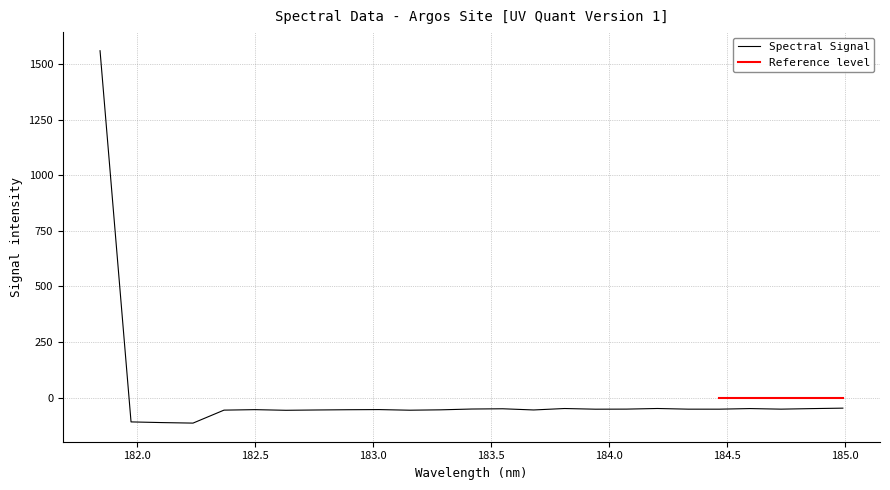

List the labels in order of value, smallest first.

182.2359681898, 182.1045947288, 181.9732053322, 182.6299929592, 183.15513622, 182.3673257152, 182.7613026778, 183.6800245112, 183.2863821962, 182.8925964608, 182.498667305, 183.0238743082, 183.9423730432, 184.46687888, 184.3357763242, 184.7290361848, 184.0735234058, 183.4176122368, 183.5488263418, 184.8600909338, 184.5979655002, 183.811206745, 184.2046578328, 184.9911297472, 181.8418